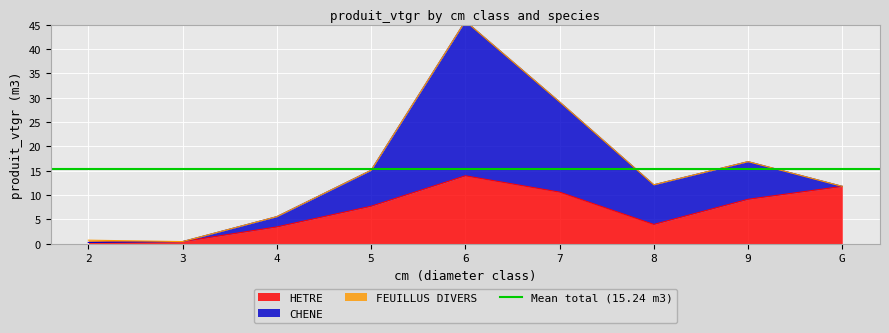

Rank the series at 4 from lowest to highest value.

FEUILLUS DIVERS, CHENE, HETRE